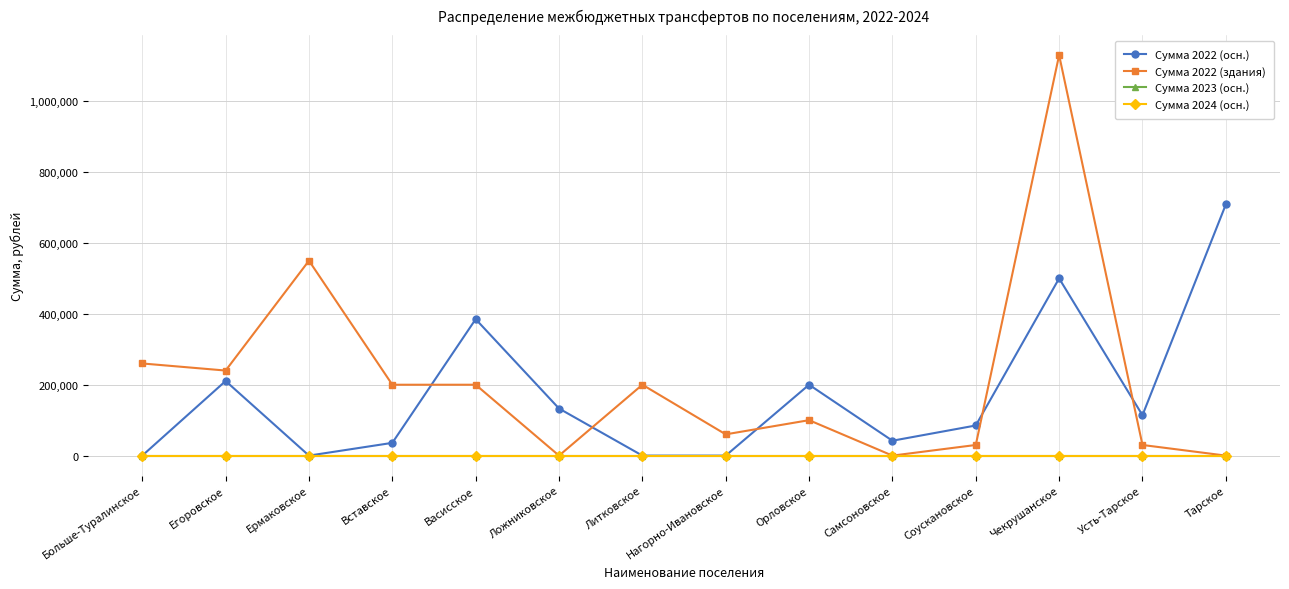

Which label corresponds to the largest value in the chart?

Чекрушанское